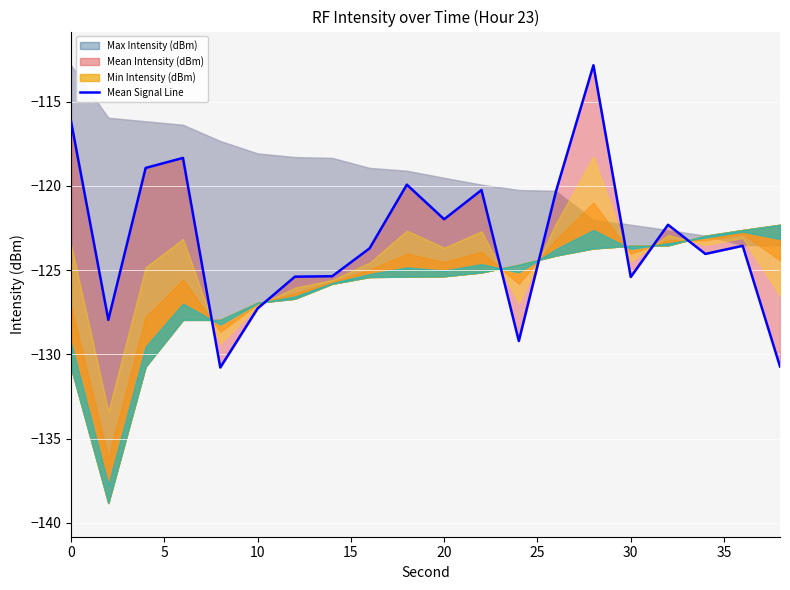

Where is the data nearest to the value -121?

13